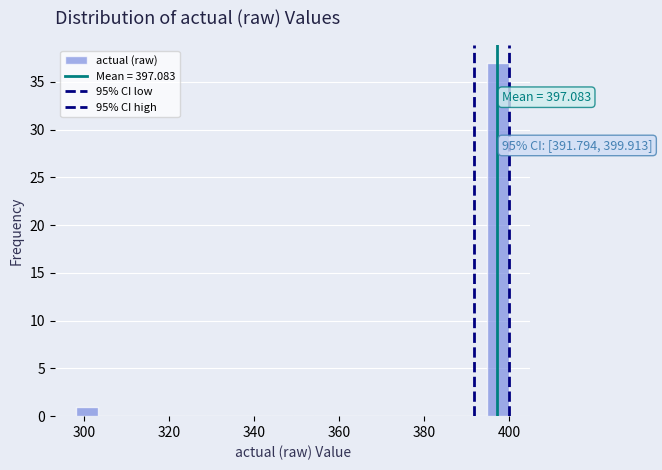

Around what value on the x-axis is the tallest bar? Give the approximate position of its centre, as read against the axis.

398